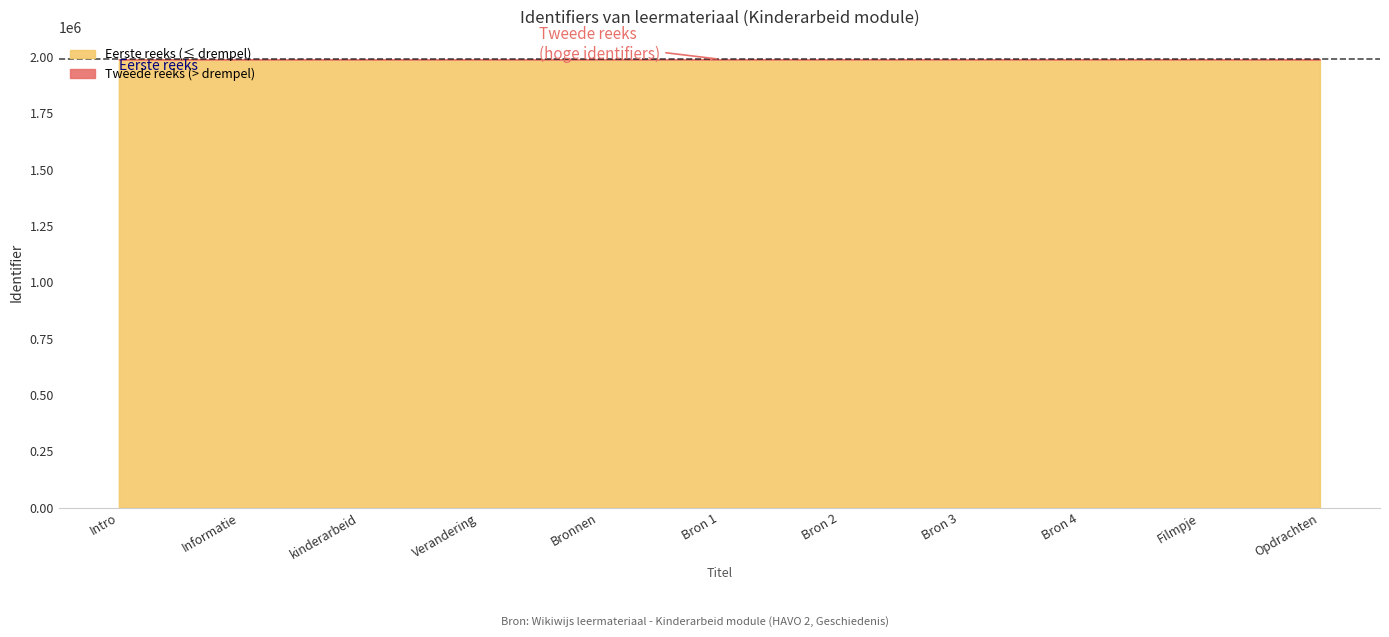

Approximately how many times larger is the value at Informatie compared to Verandering?

1.0